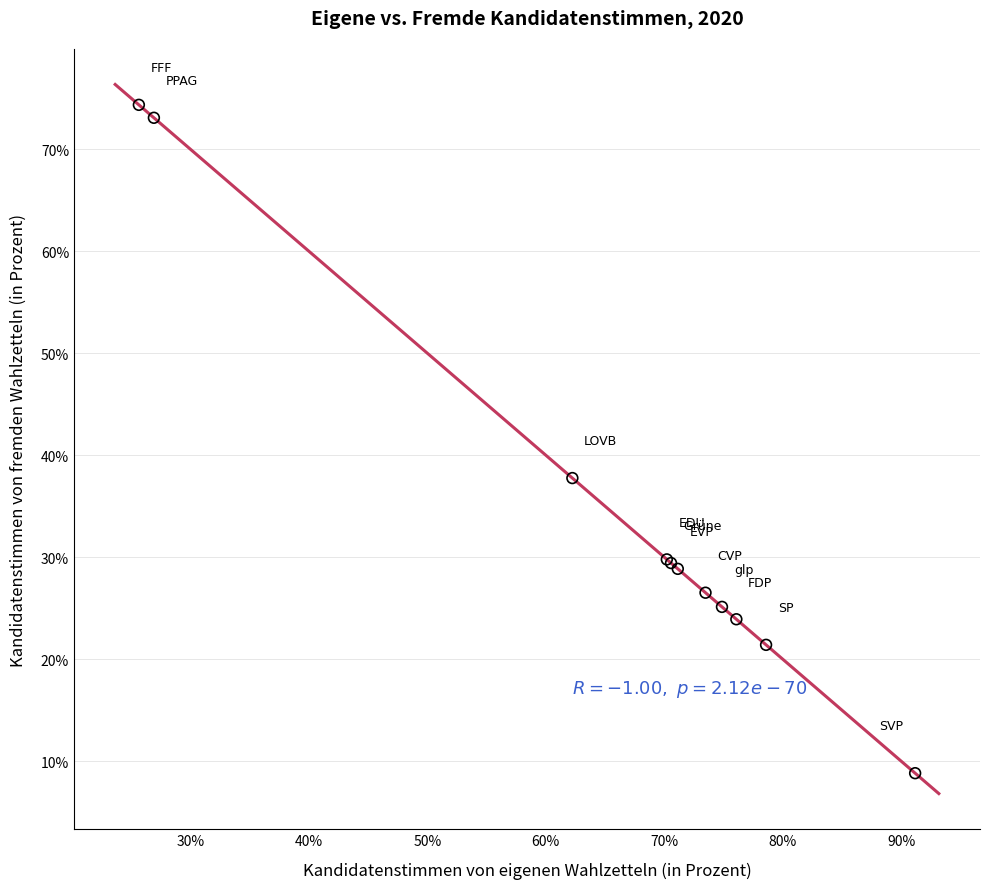

What Y value in the scatter plot is closest to 41?

37.8